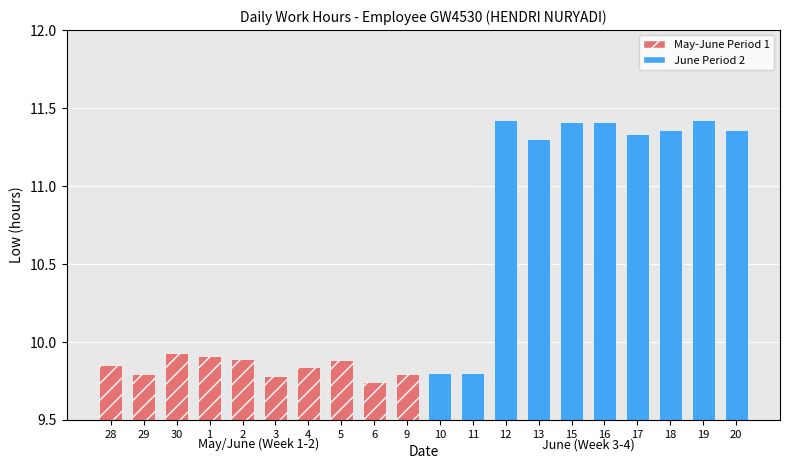

Between 30 and 15, which is larger?

15